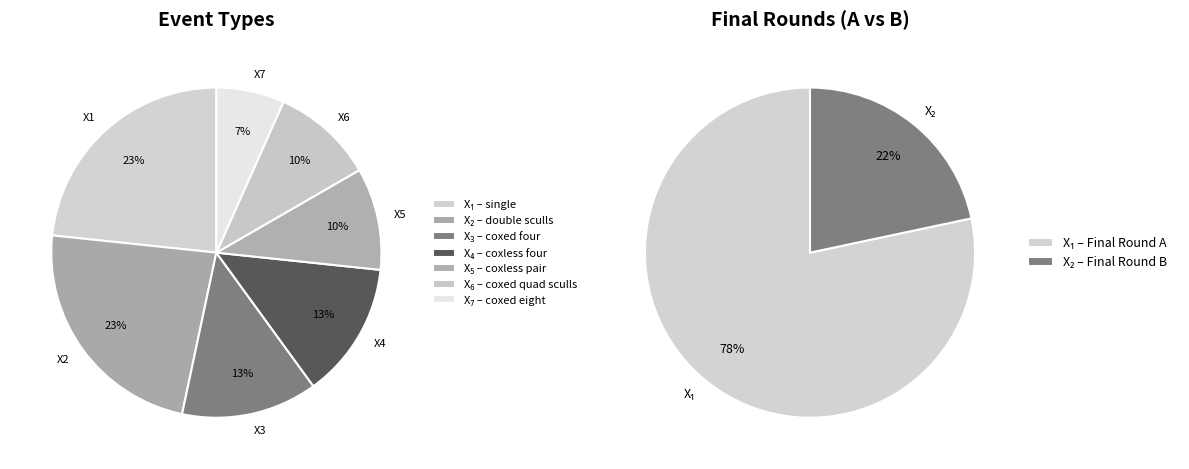

Between single and coxed quad sculls, which is larger?

single